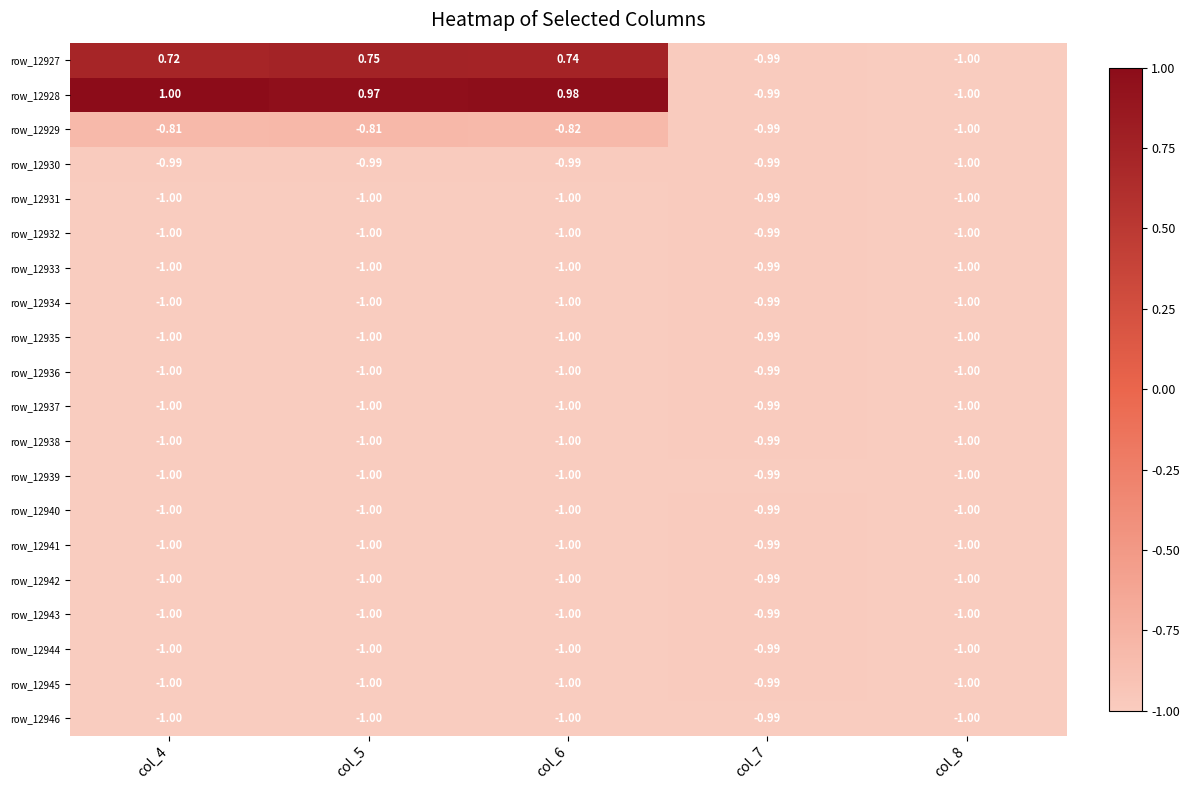

Is the value of row_12936 at col_5 greater than the value of row_12928 at col_5?

No